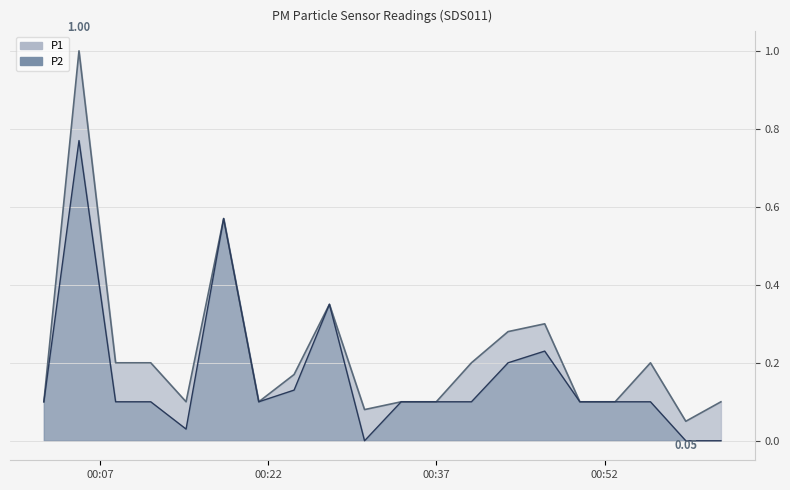

What is the value of the P1 point at the 16th from the left?

0.1